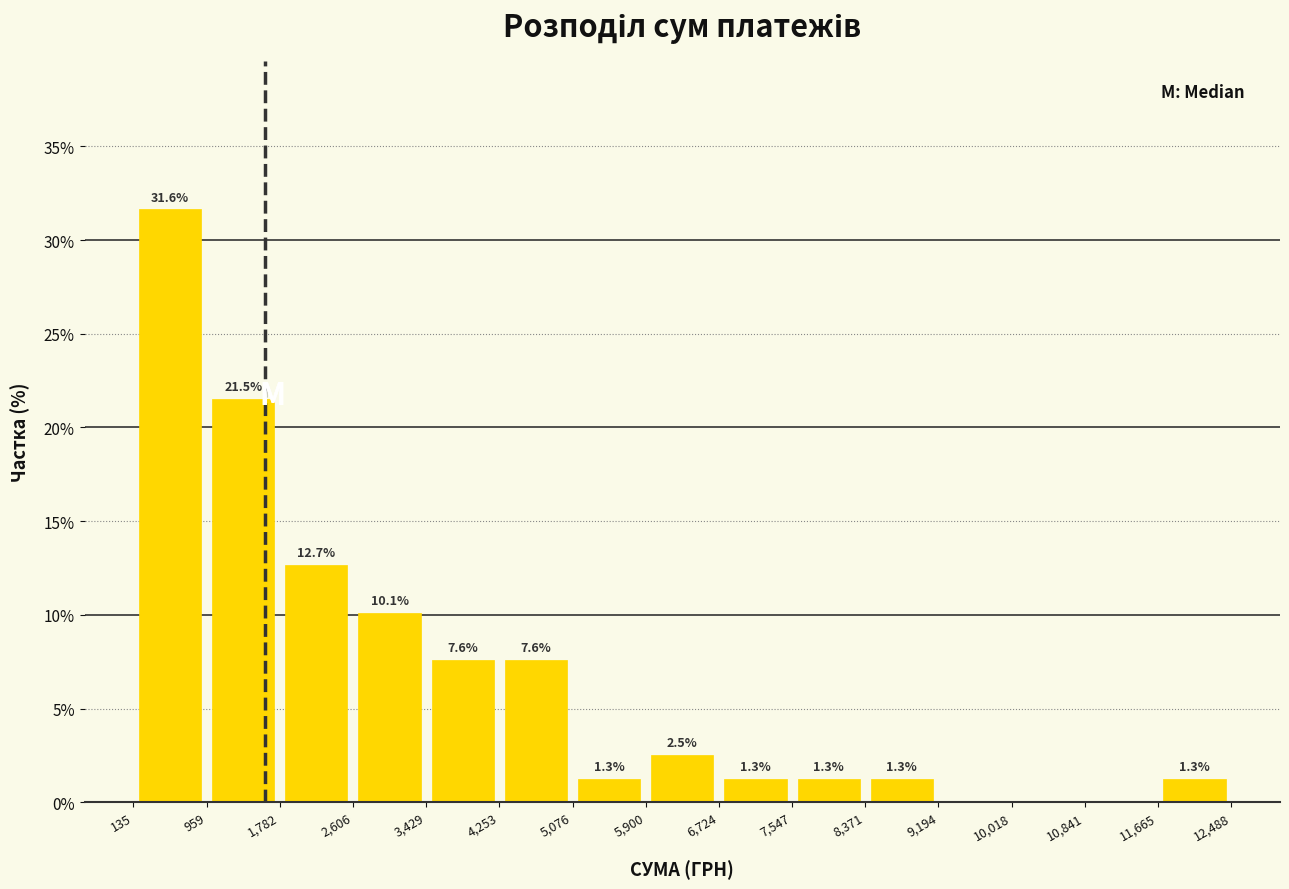

Over which range of the x-axis is the bar tallest?

135 to 959